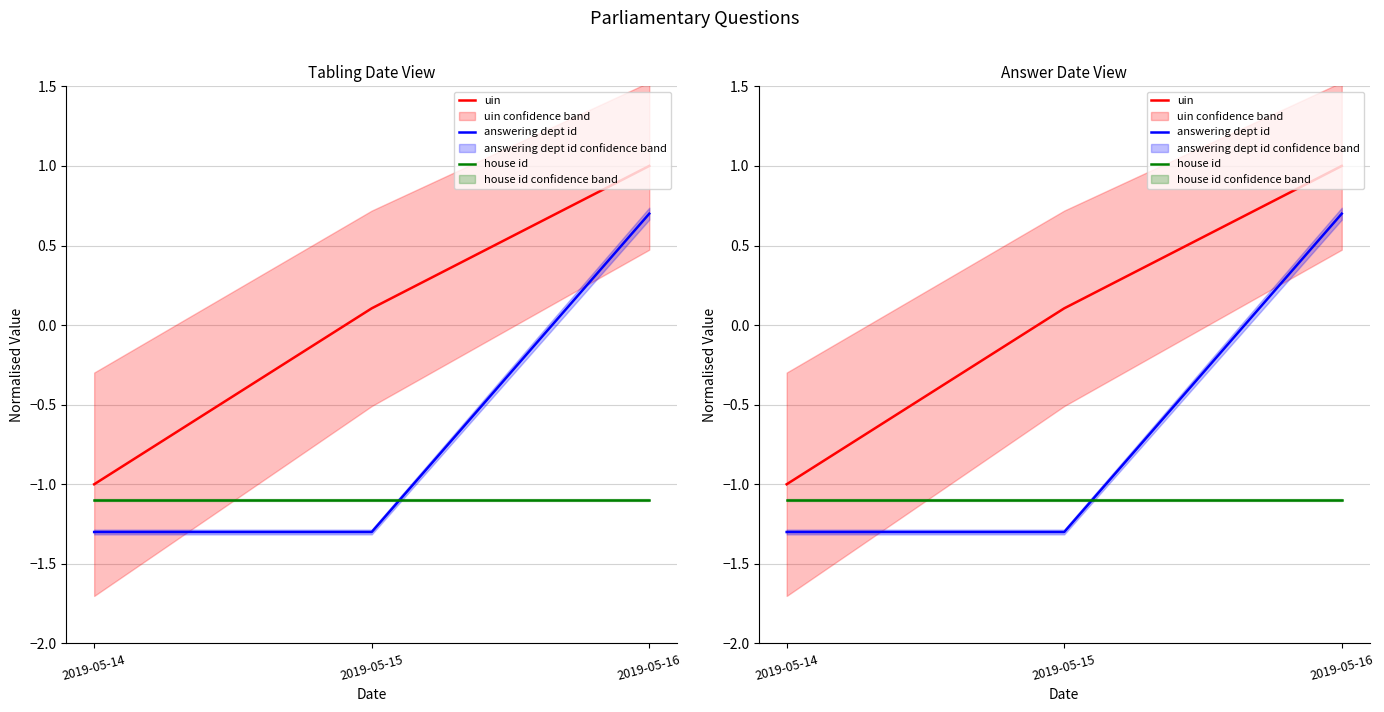

Which category has the highest value in the answering dept id series?

2019-05-16